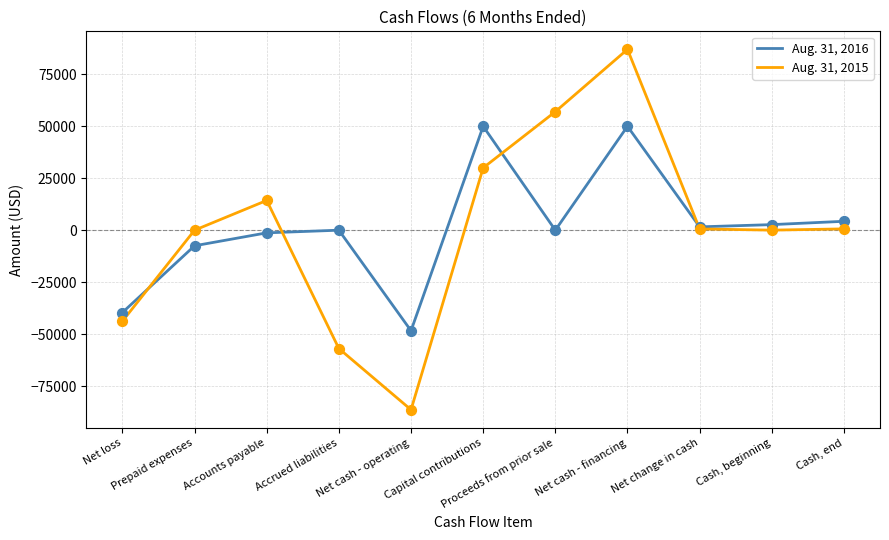

At which category is the sum across all series the highest?

Net cash - financing